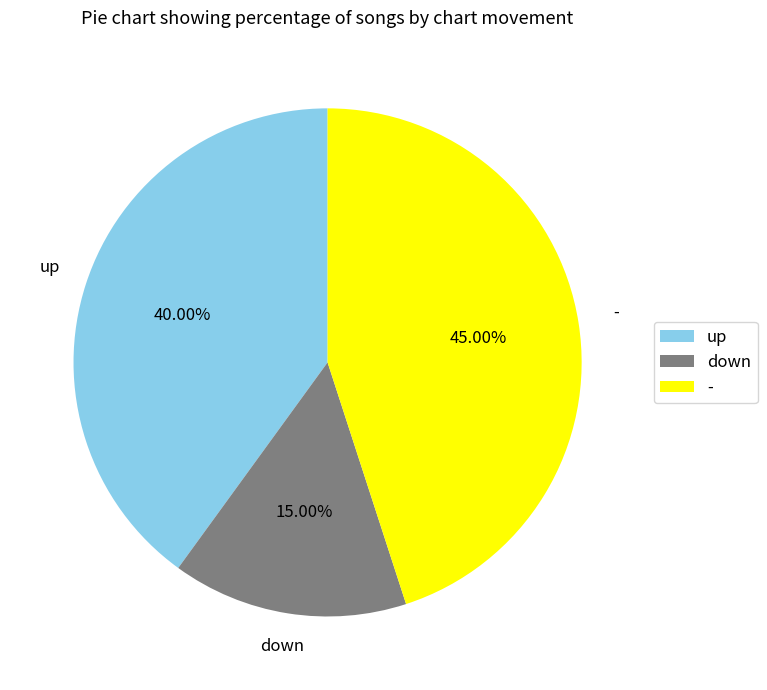

The down slice represents 15% of the pie. True or false?

True